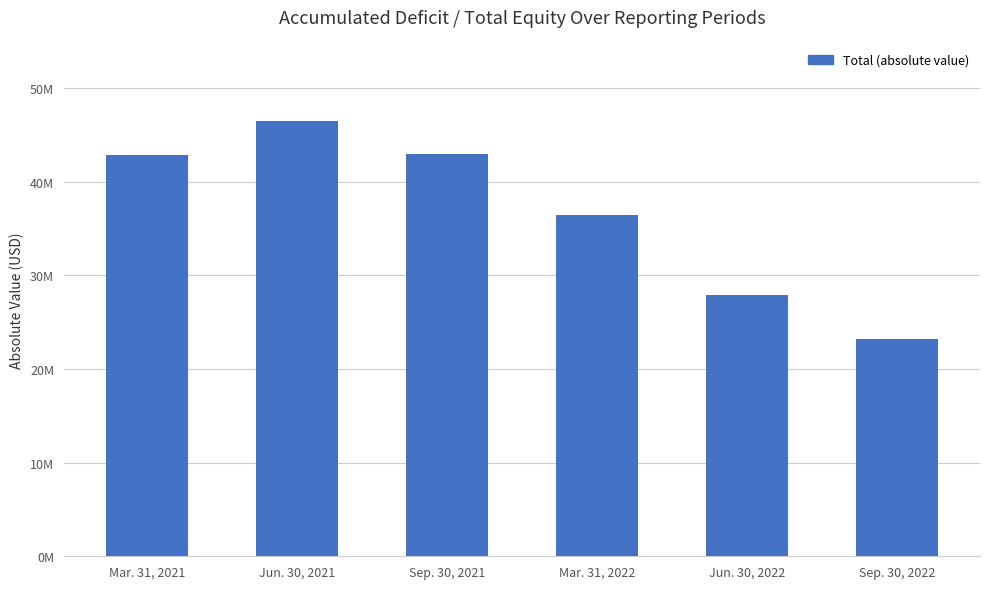

Reading right to left, what are all the values shown in this chart?

Sep. 30, 2022=23215355	Jun. 30, 2022=27917001	Mar. 31, 2022=36410729	Sep. 30, 2021=42974053	Jun. 30, 2021=46493408	Mar. 31, 2021=42844736